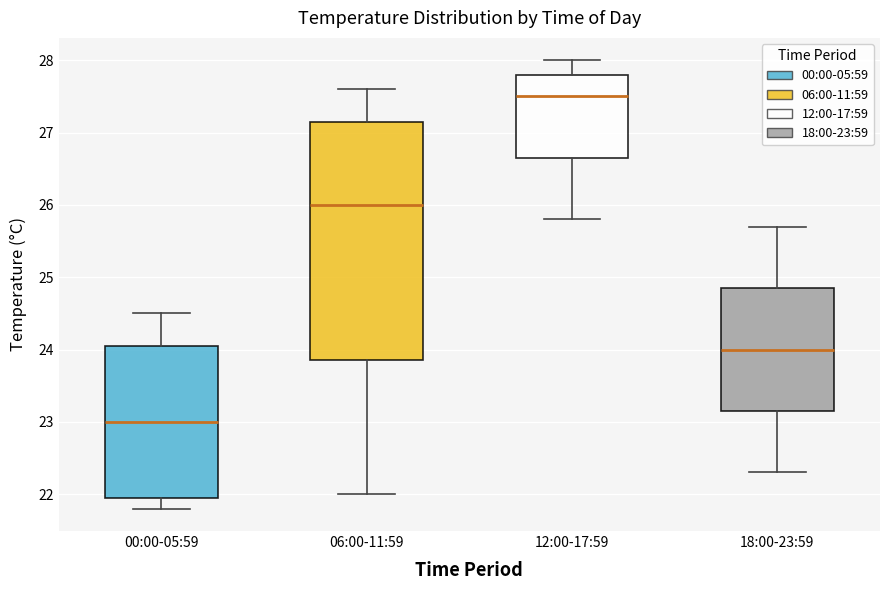

Where is the lower edge of the box for 06:00-11:59 on the y-axis? The values are not printed on the chart, so give them approximately, as read against the axis.

23.9